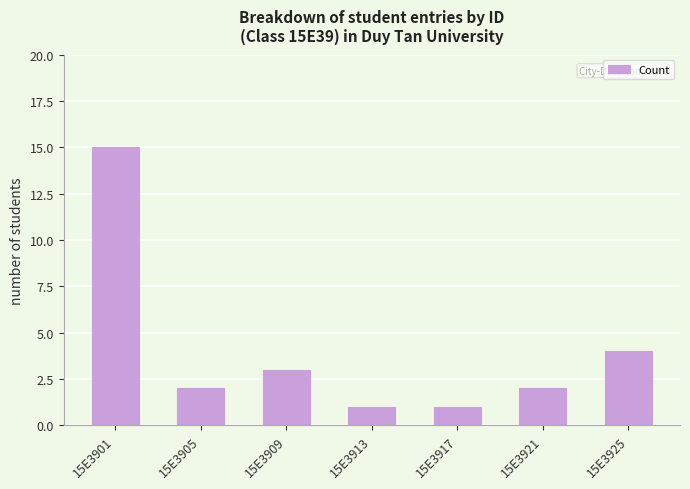

How many data points does each series have?

7